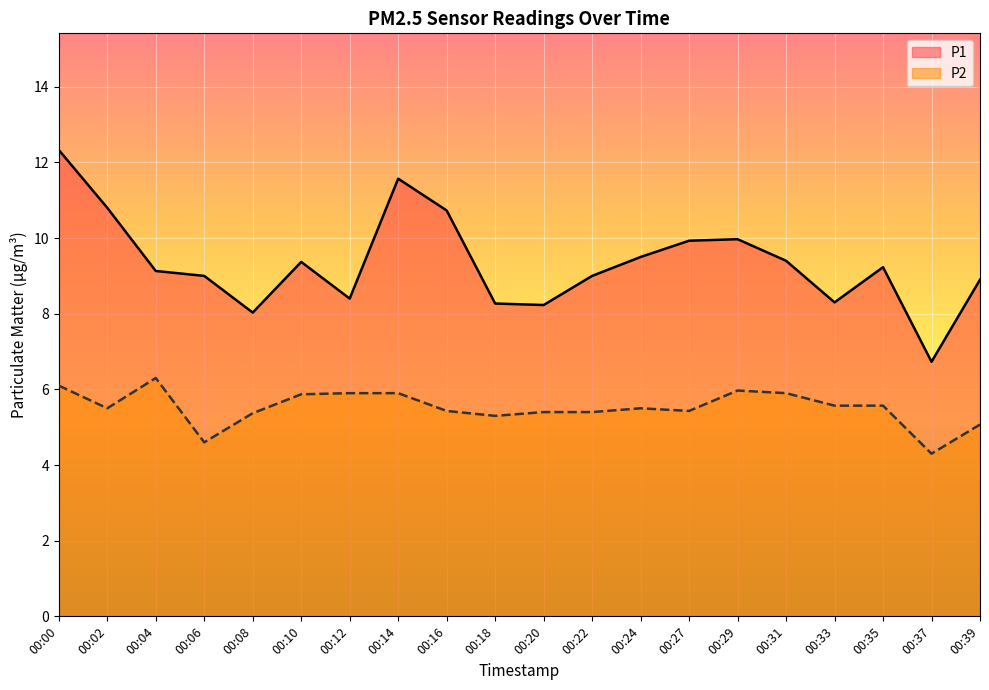

At which label is P2 closest to 5?

00:39